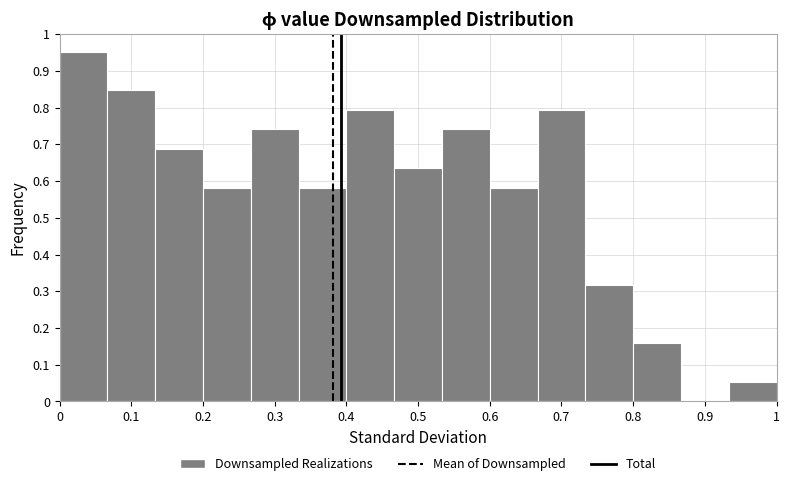

Over which range of the x-axis is the bar tallest?

0.00 to 0.07